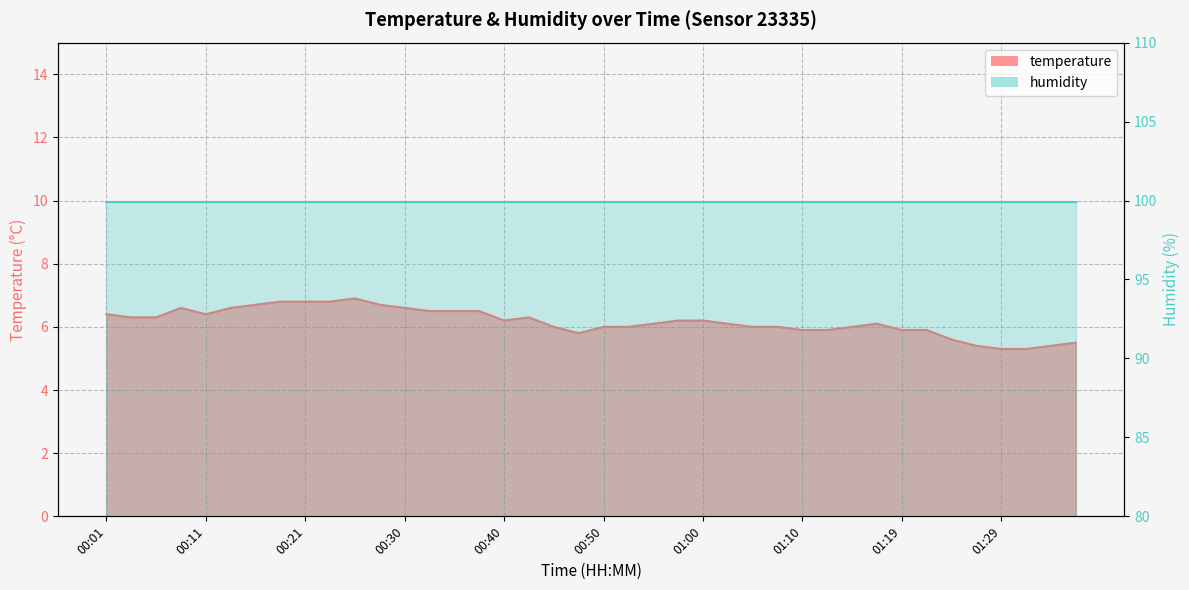

Rank the categories by value from highest to lowest.

00:25, 00:18, 00:21, 00:23, 00:16, 00:28, 00:08, 00:13, 00:30, 00:33, 00:35, 00:38, 00:01, 00:11, 00:03, 00:06, 00:43, 00:40, 00:57, 01:00, 00:55, 01:02, 01:17, 00:45, 00:50, 00:52, 01:05, 01:07, 01:15, 01:10, 01:12, 01:19, 01:22, 00:48, 01:24, 01:37, 01:27, 01:34, 01:29, 01:32